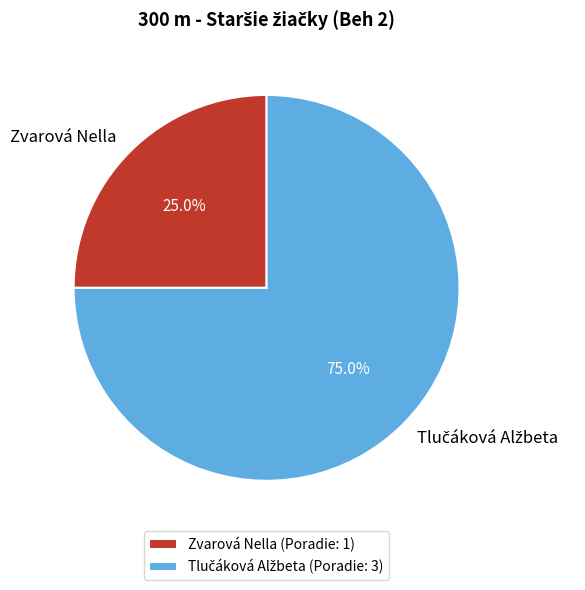

To the nearest percent, what percentage of the pie is Zvarová Nella?

25%